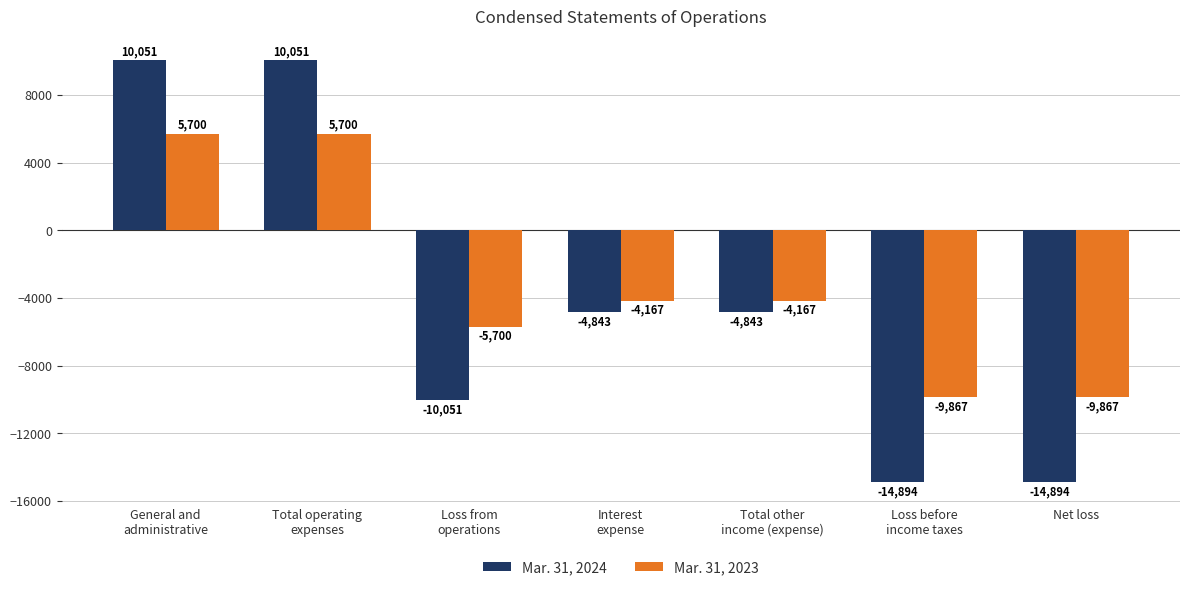

What is the maximum value for Mar. 31, 2024?

10051